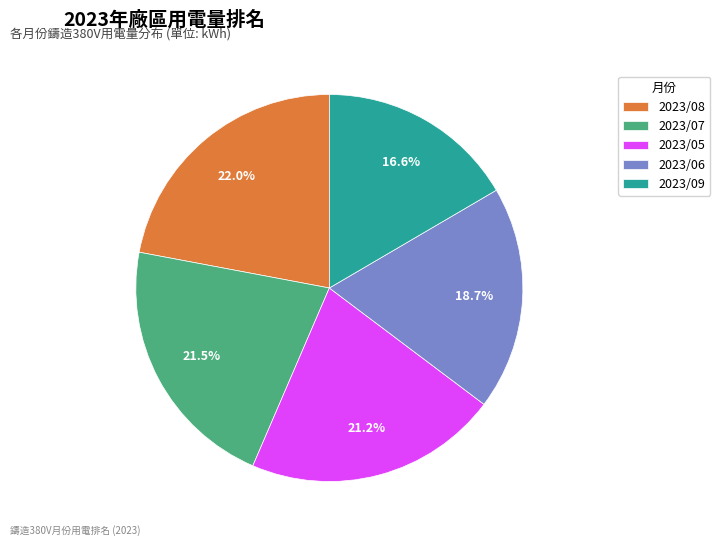

Do 2023/05 and 2023/09 together represent more than half of the pie?

No